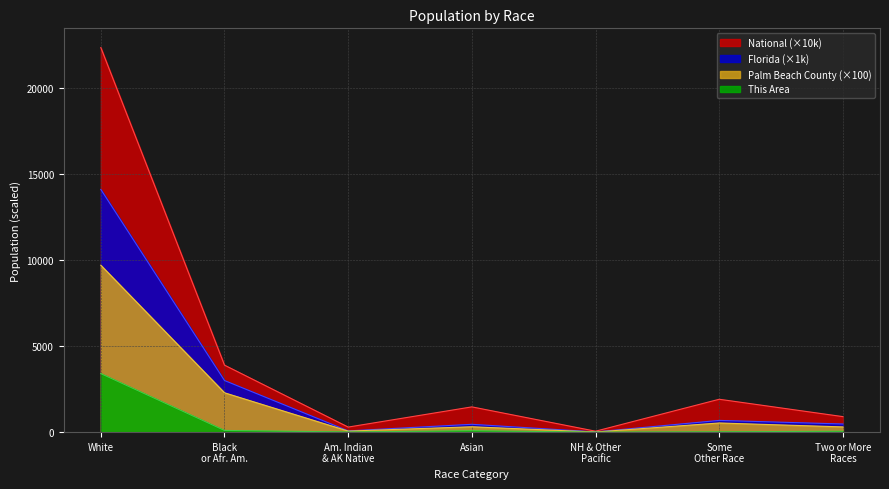

Reading right to left, transcribe all the data shown in this chart.

This Area: 54.0	16.0	0.0	81.0	7.0	98.0	3403.0
Palm Beach County: 302.7	531.4	7.7	311.0	60.4	2286.9	9701.2
Florida: 472.6	681.1	12.3	454.8	71.5	2999.9	14109.2
National: 900.9	1910.7	54.0	1467.4	293.2	3892.9	22355.3